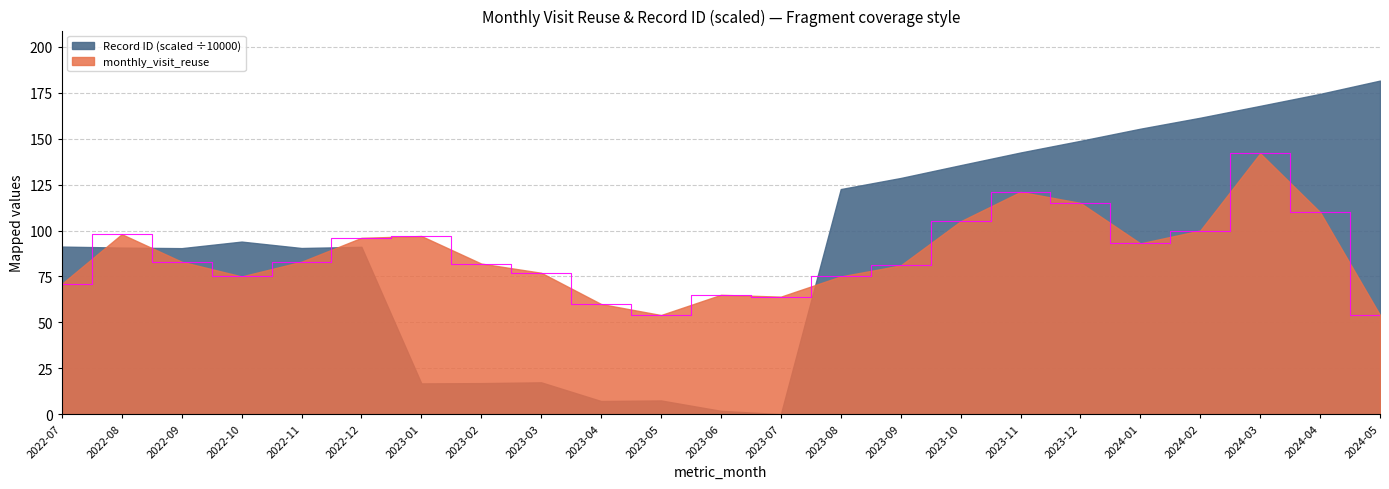

The chart shows a value of 98 at 2022-08. True or false?

True